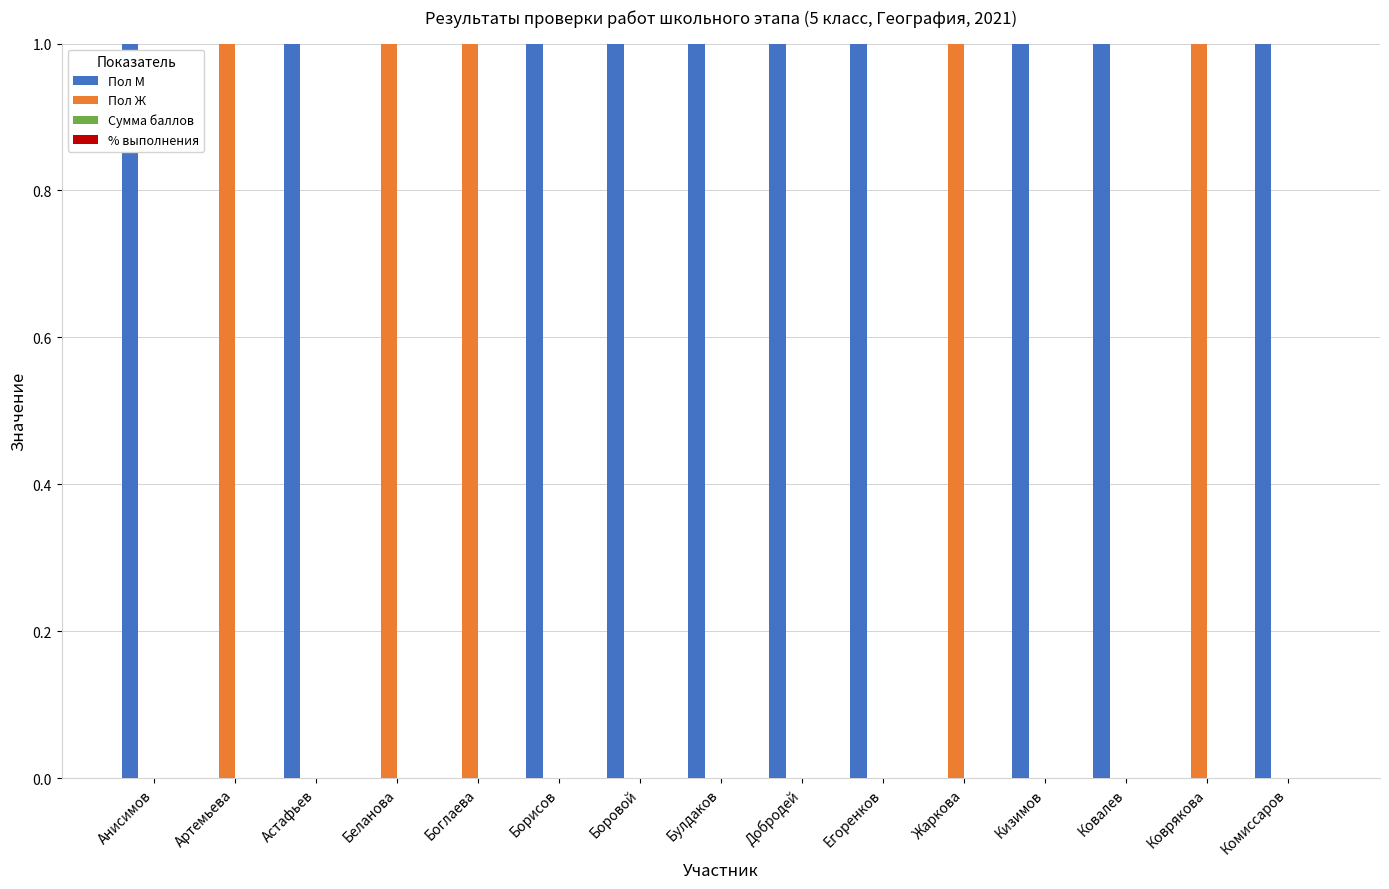

What is the total value across all series at Кизимов?

1